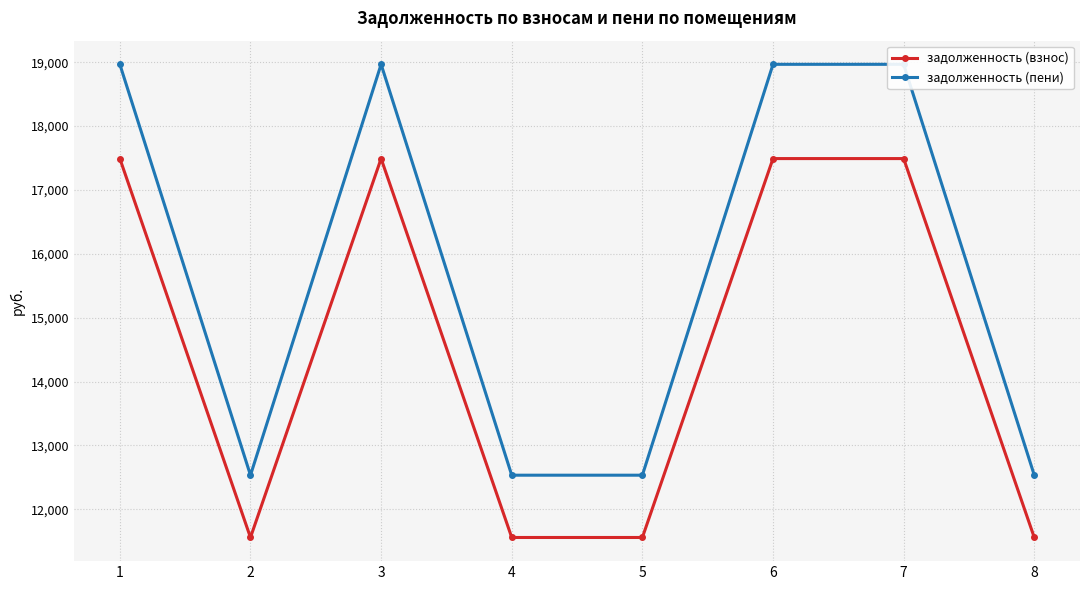

What is the value of the задолженность (взнос) point at the 6th from the left?

17491.2